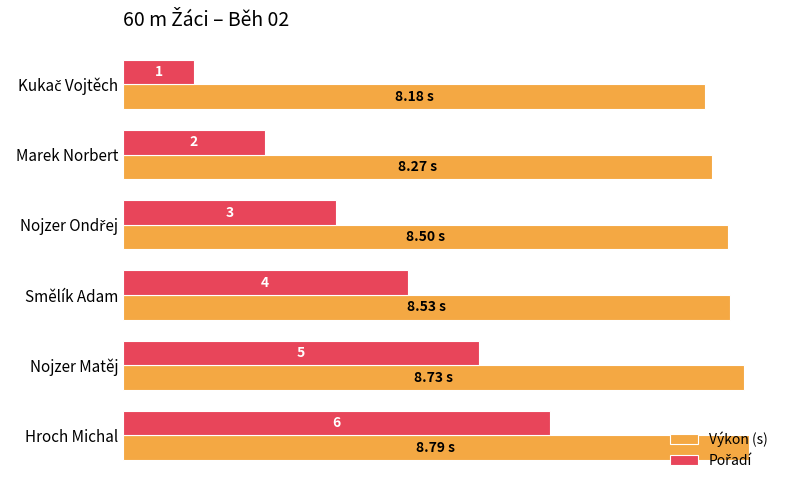

Which series has the largest total across all categories?

Výkon (s)